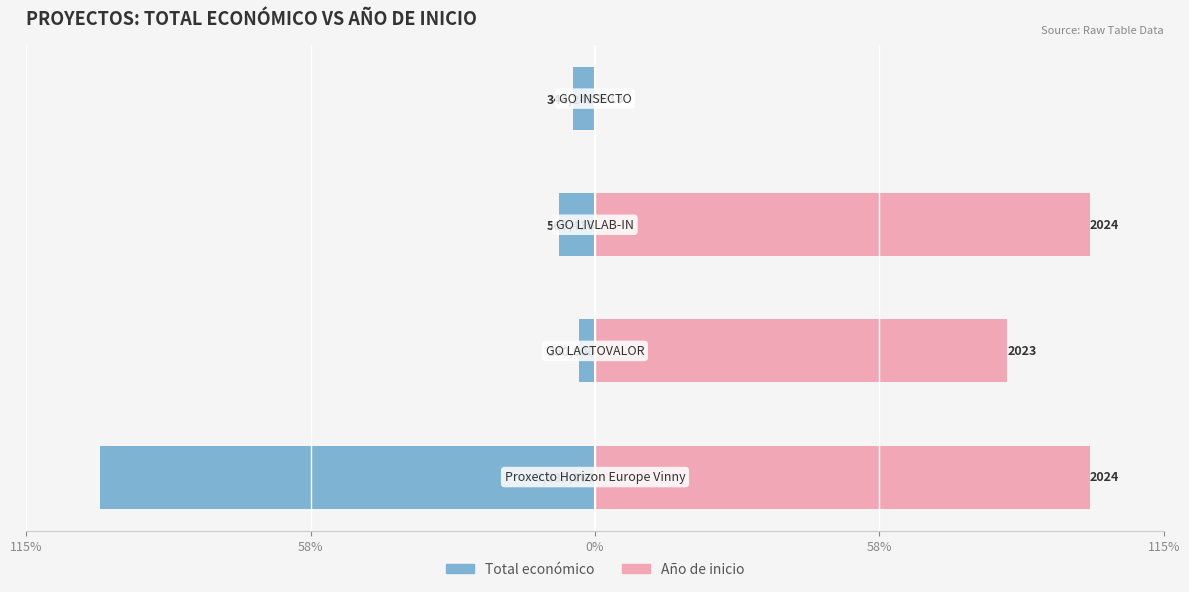

Reading left to right, list all the values displayed in this chart.

Total económico: 115%=-100.0	58%=-3.2	0%=-7.3	58%=-4.4
Año de inicio: 115%=100.0	58%=83.3	0%=100.0	58%=0.0